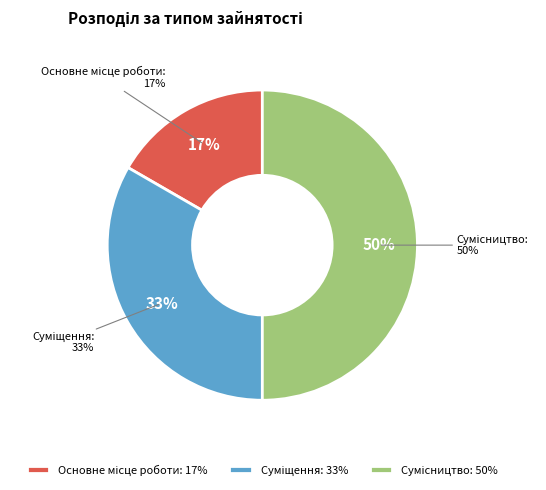

Is the sum of Суміщення and Основне місце роботи greater than half?

No